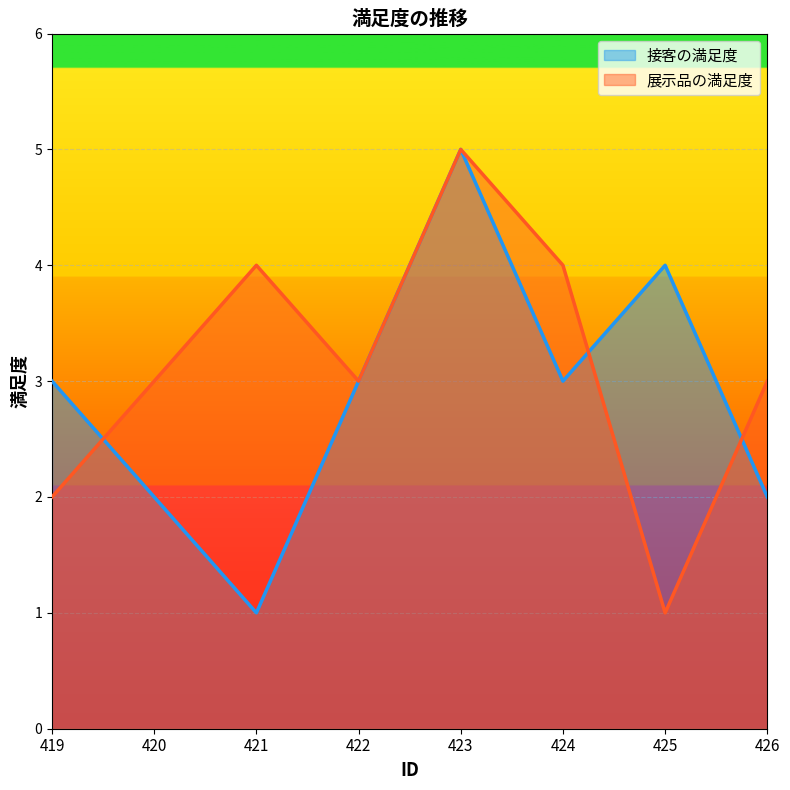

Reading left to right, what are all the values shown in this chart?

接客の満足度: 419=3	420=2	421=1	422=3	423=5	424=3	425=4	426=2
展示品の満足度: 419=2	420=3	421=4	422=3	423=5	424=4	425=1	426=3